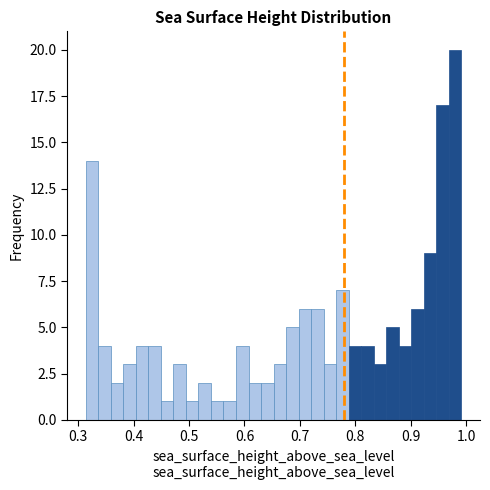

Around what value on the x-axis is the tallest bar? Give the approximate position of its centre, as read against the axis.

0.98